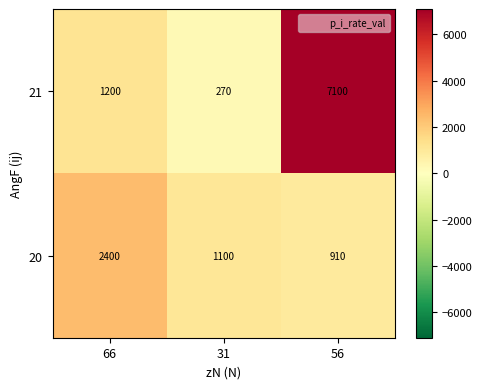

The value of 20 at 66 is 2400. True or false?

True